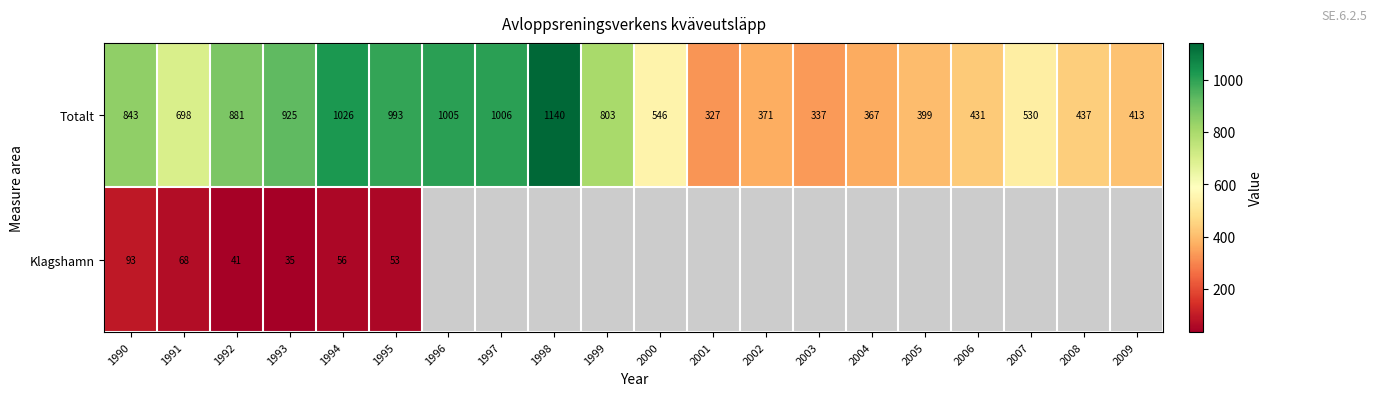

At which label does Totalt reach its peak?

1998